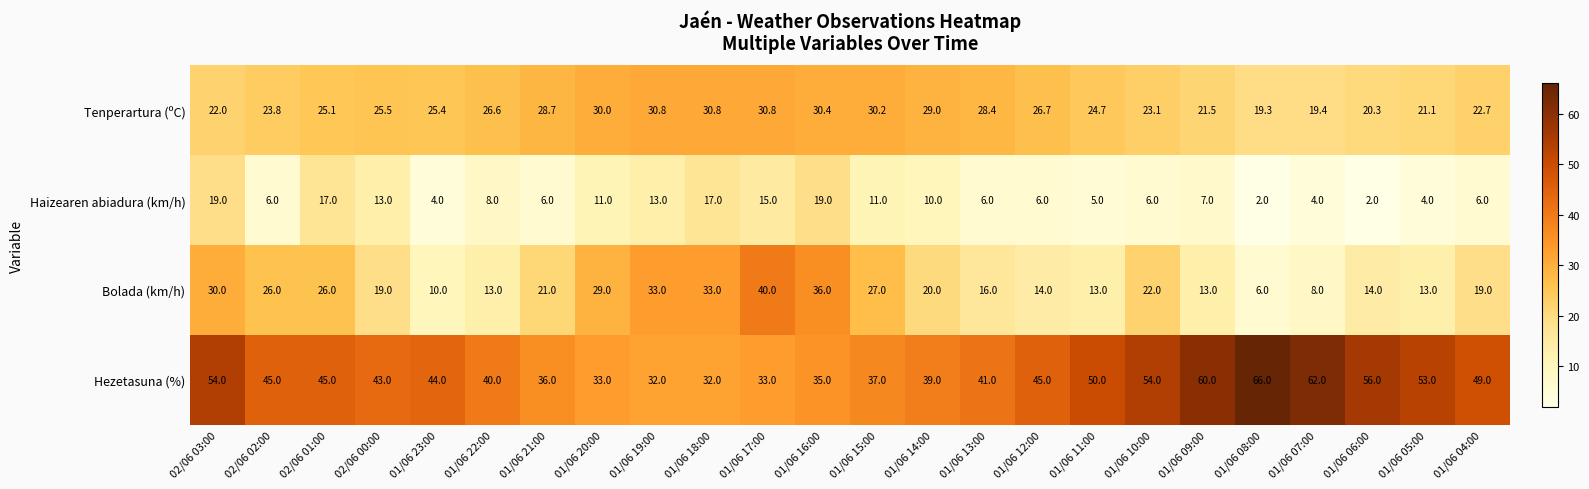

Rank the series by their maximum value, from lowest to highest.

Haizearen abiadura (km/h), Tenperartura (ºC), Bolada (km/h), Hezetasuna (%)